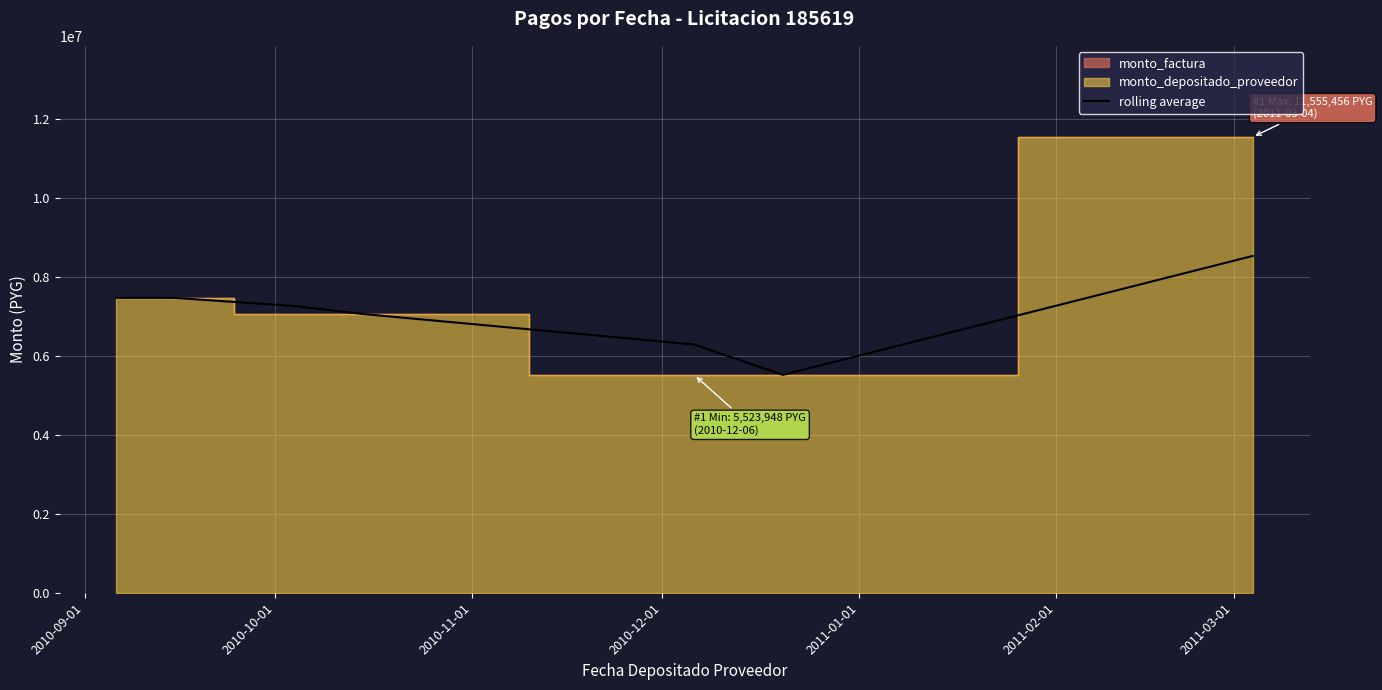

What is the maximum value for rolling average?

8539702